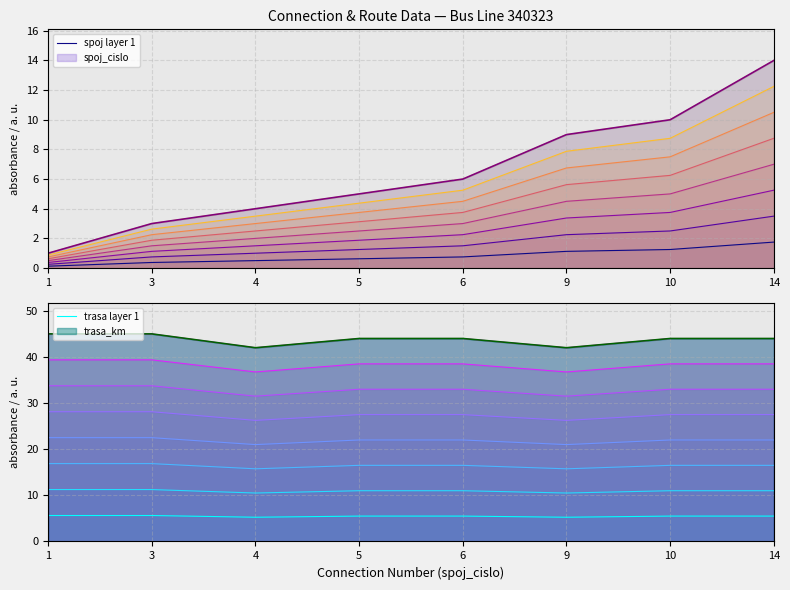

Which series changed the most between 6 and 10?

spoj layer 1